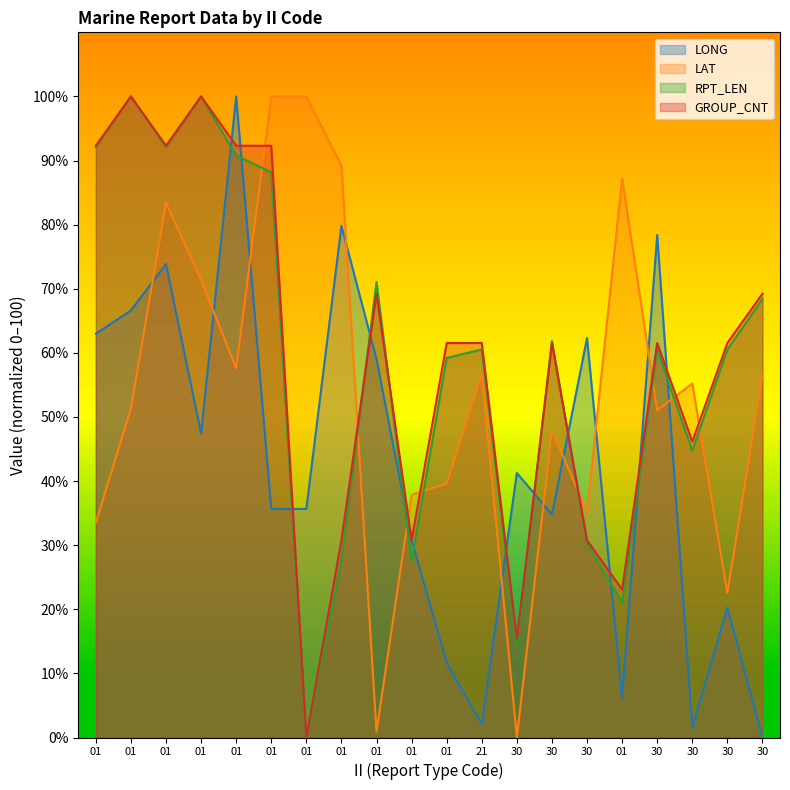

After their last crossing, which series has the higher values: LAT or RPT_LEN?

RPT_LEN